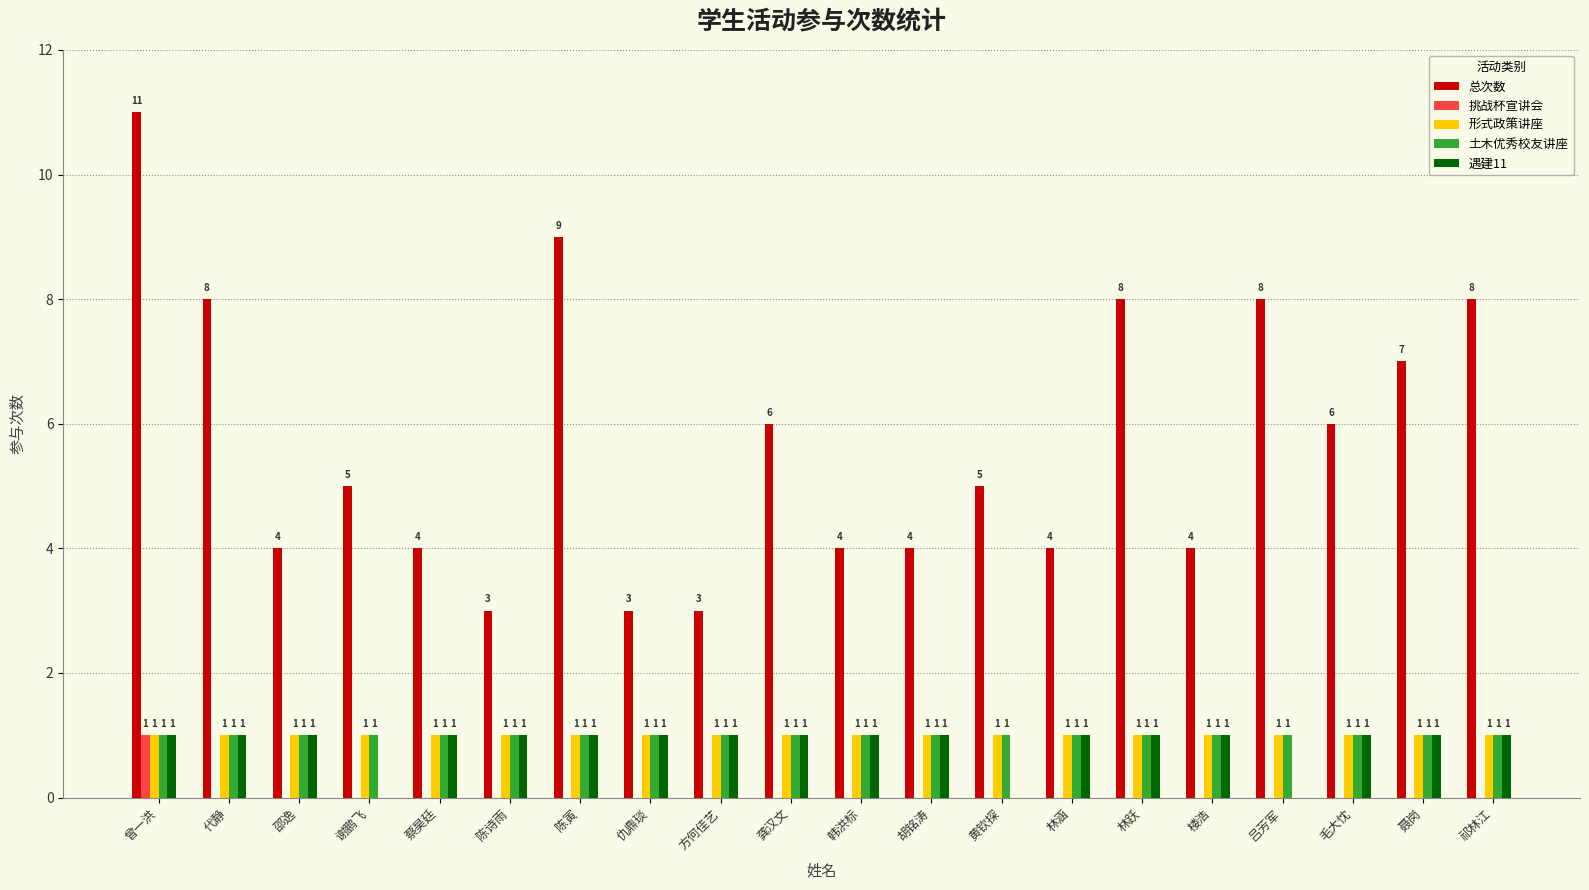

What is the maximum value shown in the chart?

11